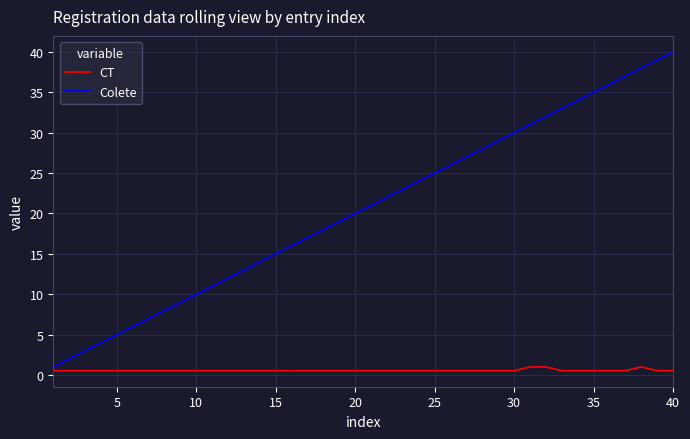

What is the sum of all CT values?

22.5